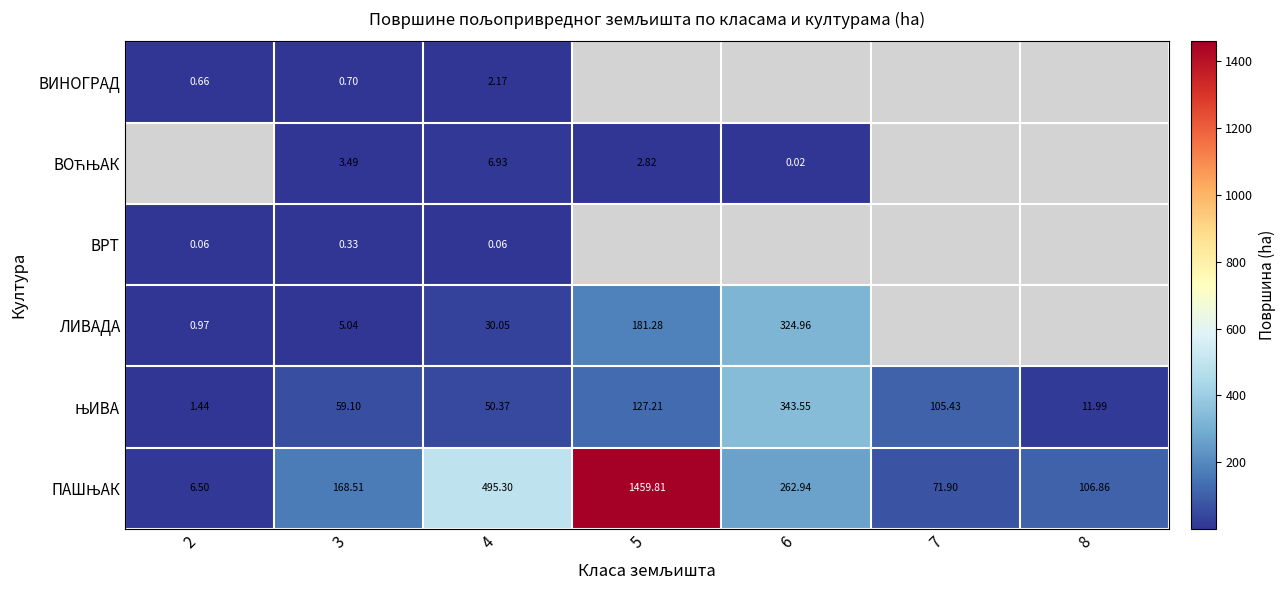

What is the difference between the maximum and second lowest values in the ПАШЊАК series?

1387.9